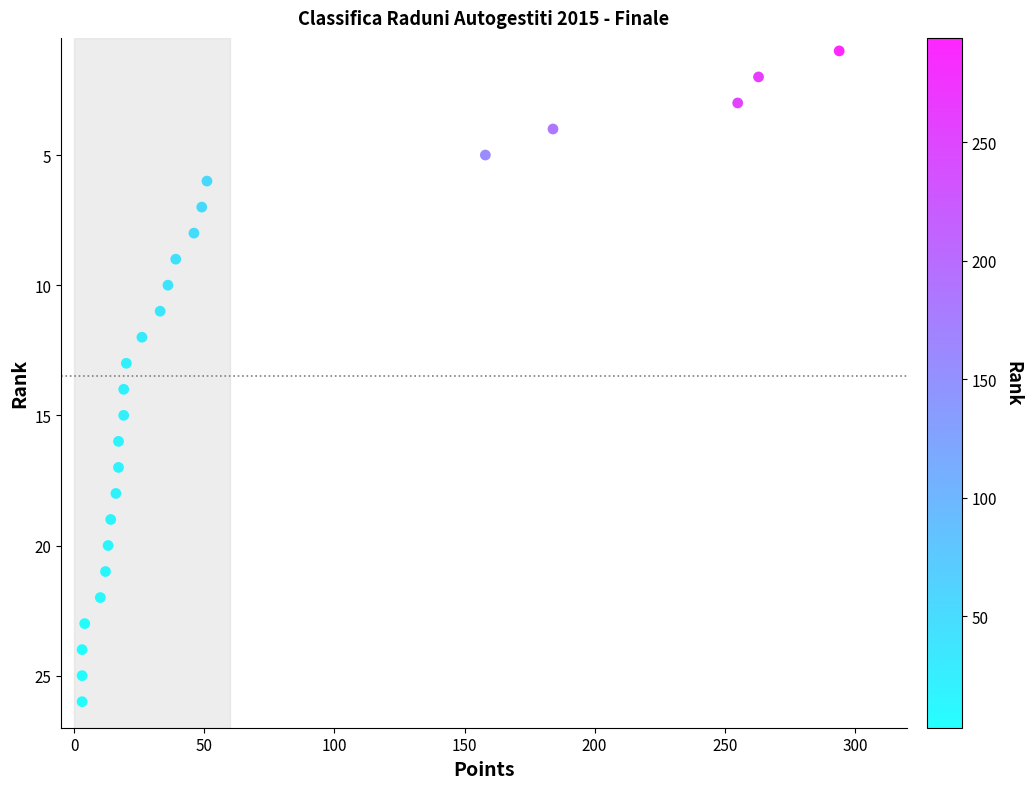

What is the range of X values (max minus min)?

291